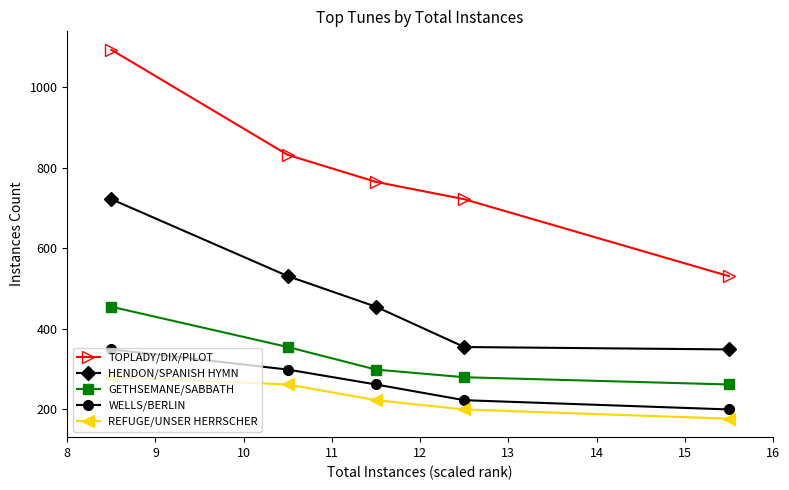

At how many categories does at least one series exceed 595?

4